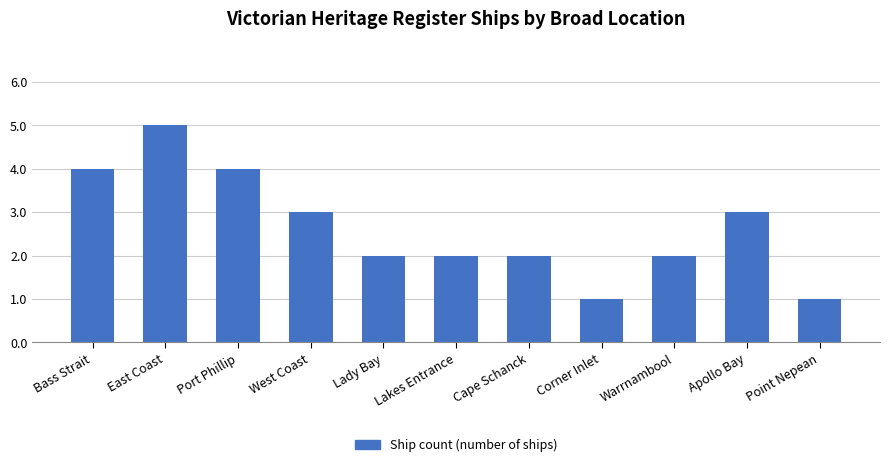

The value at Bass Strait is 1. True or false?

False